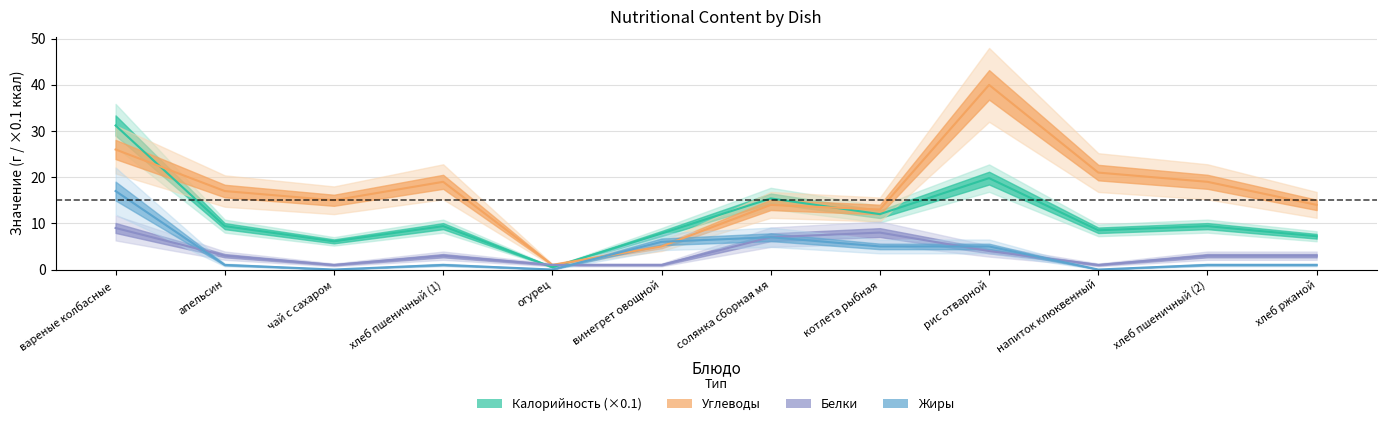

At which category does the chart reach its peak across all series?

рис отварной